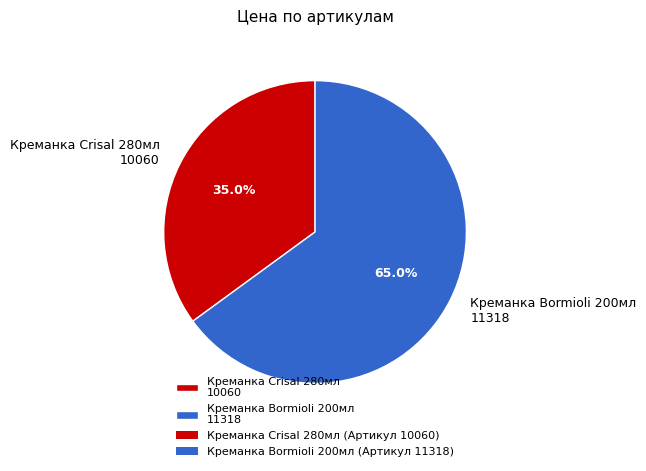

Rank the categories by value from highest to lowest.

Креманка Bormioli 200мл 11318, Креманка Crisal 280мл 10060